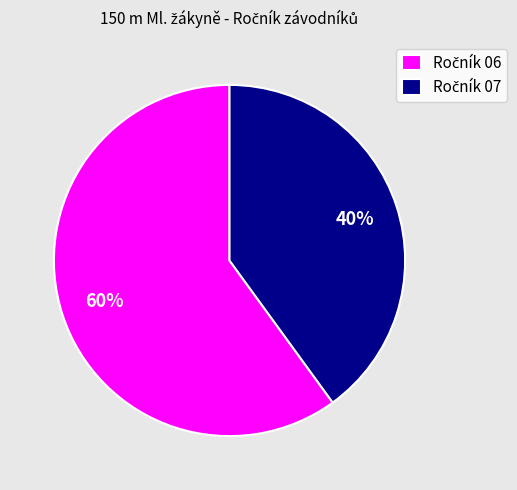

To the nearest percent, what is the average slice percentage?

50%